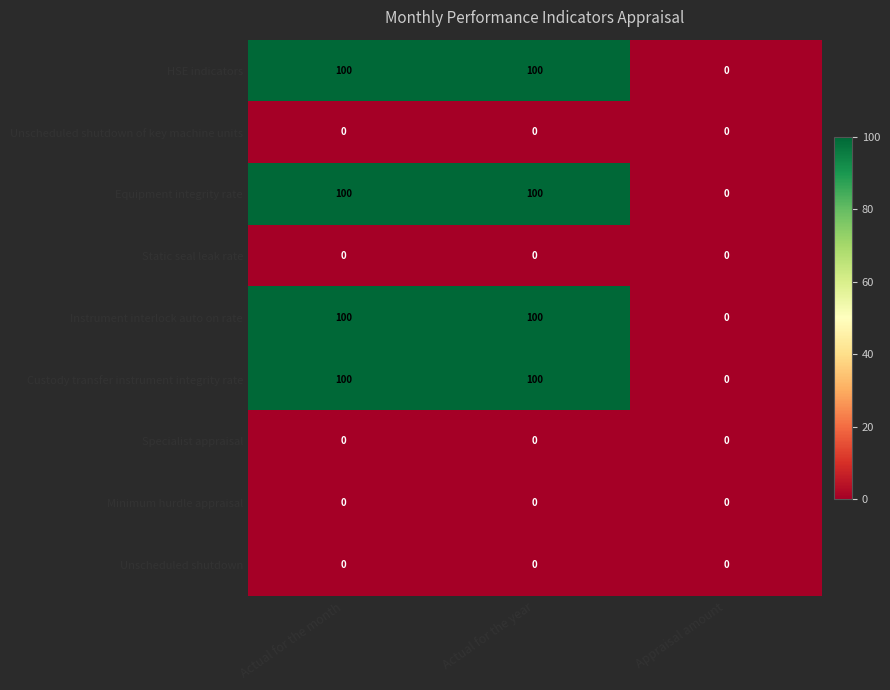

What is the difference between the highest and lowest values at Actual for the year?

100